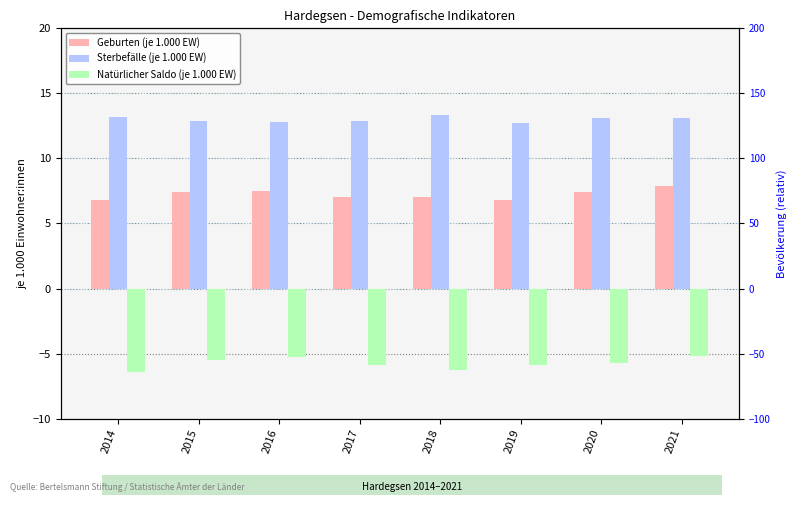

Count the number of data series in this chart.

3